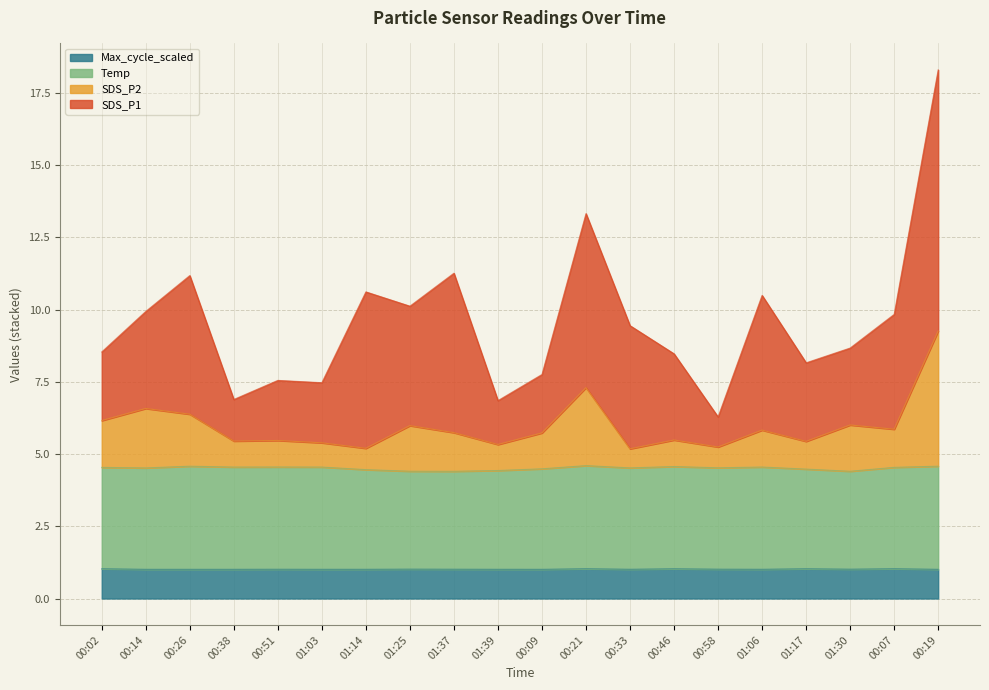

At which label is Temp closest to 4?

01:37